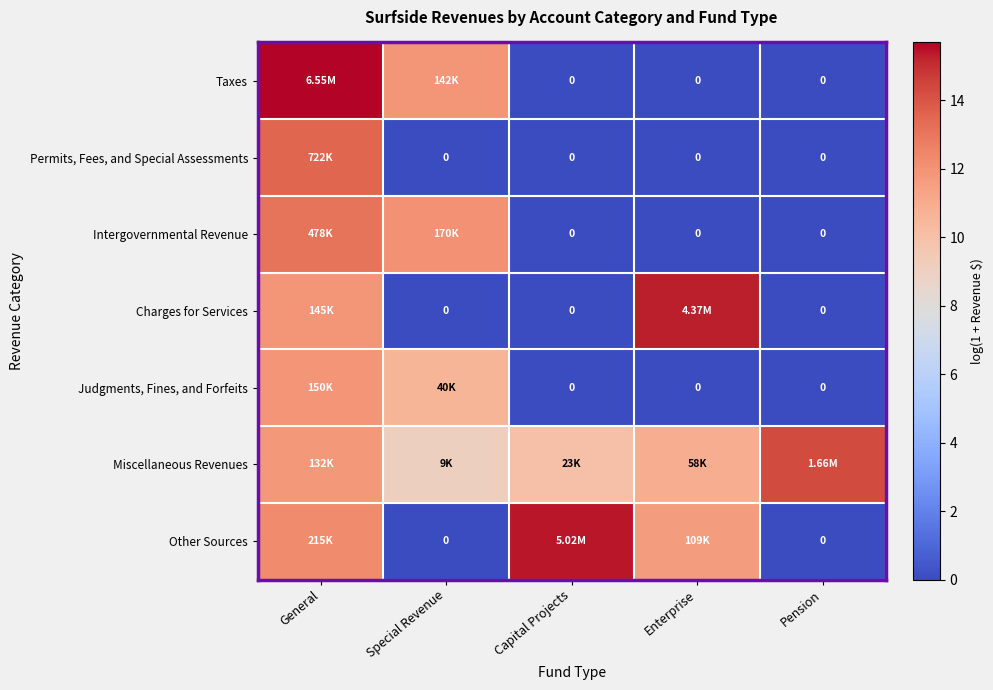

What is the highest value of the Taxes series?

15.7